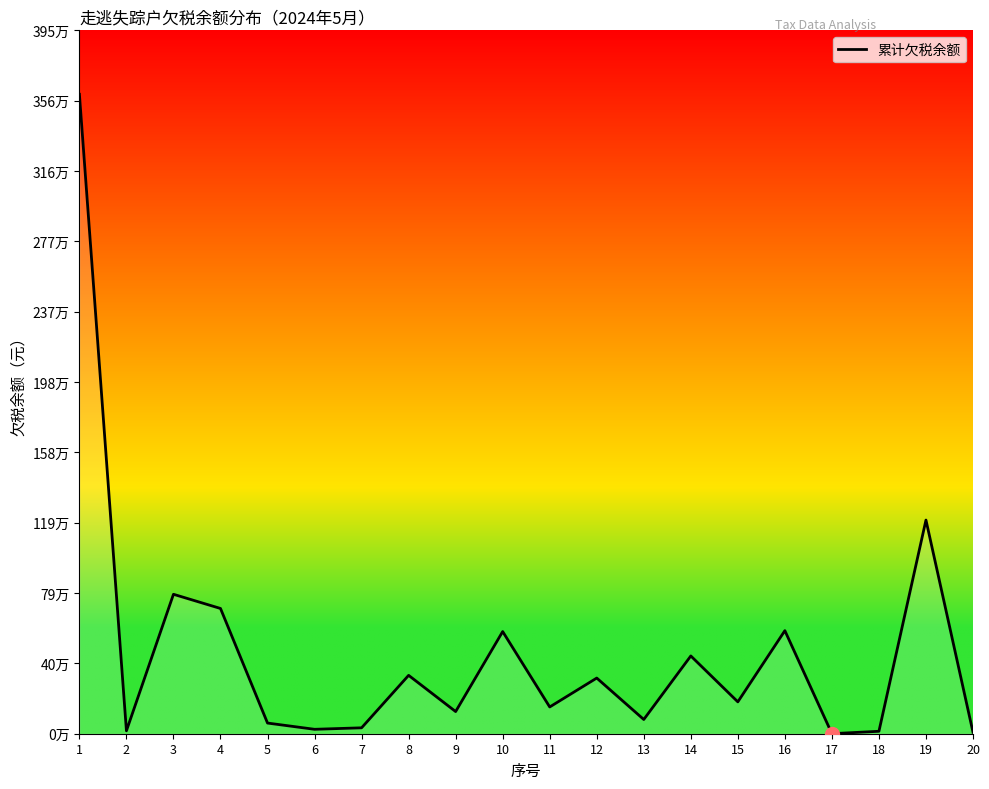

What is the ratio of the value at 16 to the value at 13?

7.2